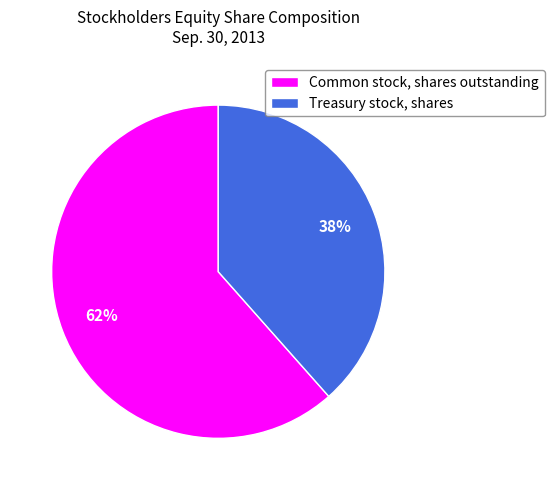

To the nearest percent, what is the average slice percentage?

50%